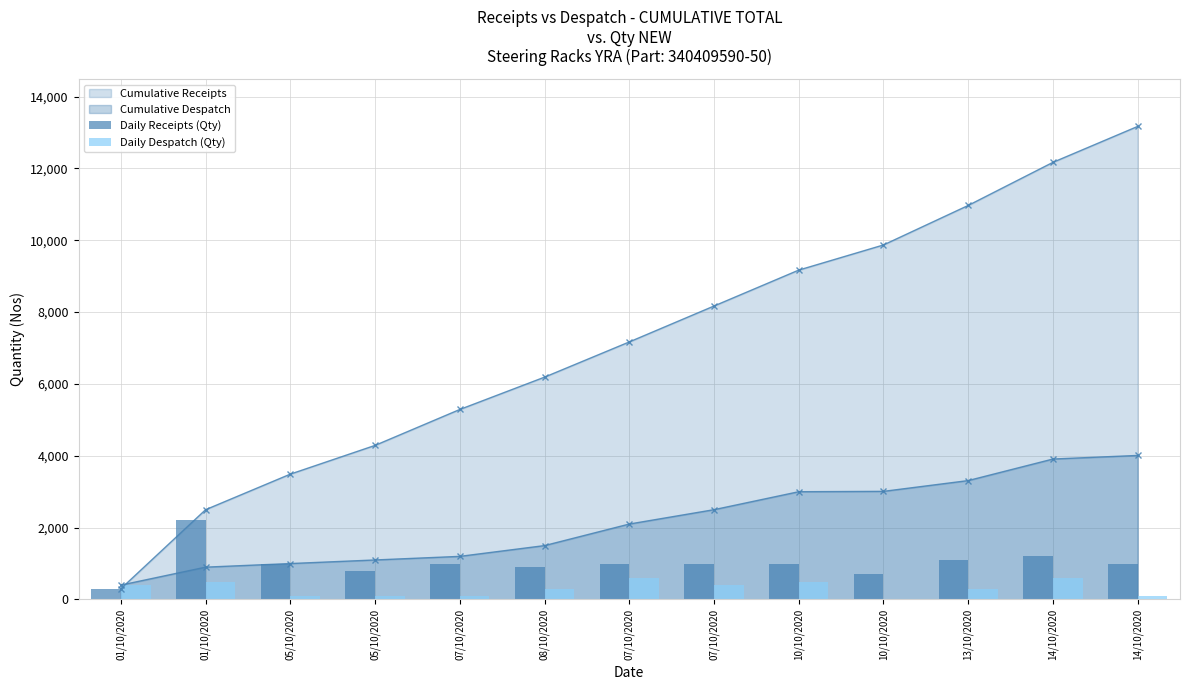

Reading left to right, extract all data points from this chart.

Daily Receipts (Qty): 300	2200	990	800	1000	900	980	1000	1000	700	1100	1200	1000
Daily Despatch (Qty): 400	500	100	100	100	300	600	400	500	10	300	600	100